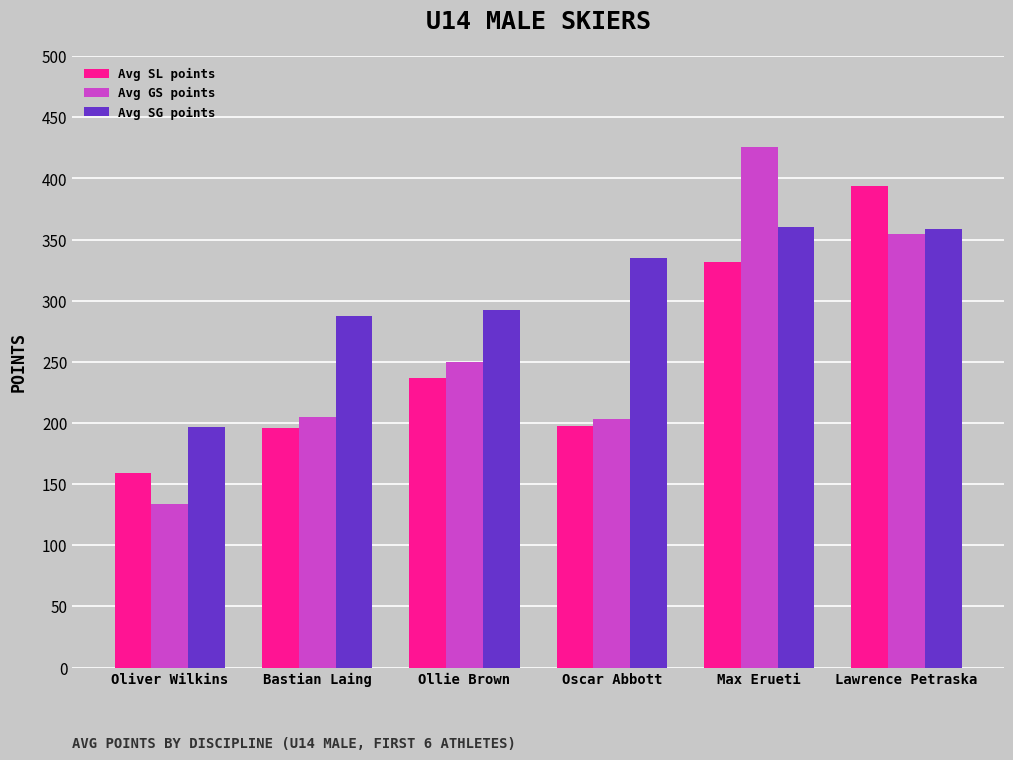

What is the label of the 4th bar from the right?

Ollie Brown